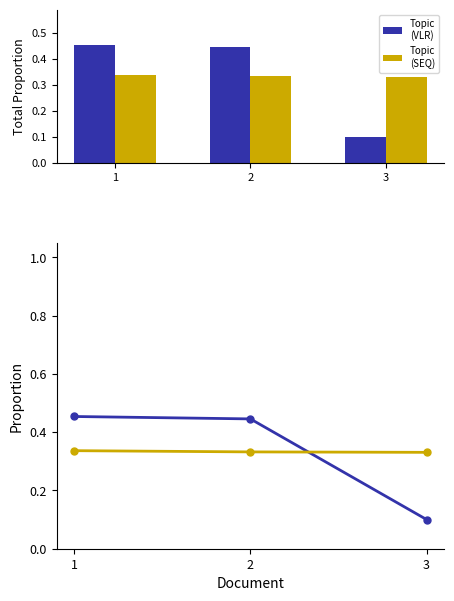

At 2, list the series in order from smallest to largest.

SEQ_DOCUMENTO, VLR_DOCUMENTO